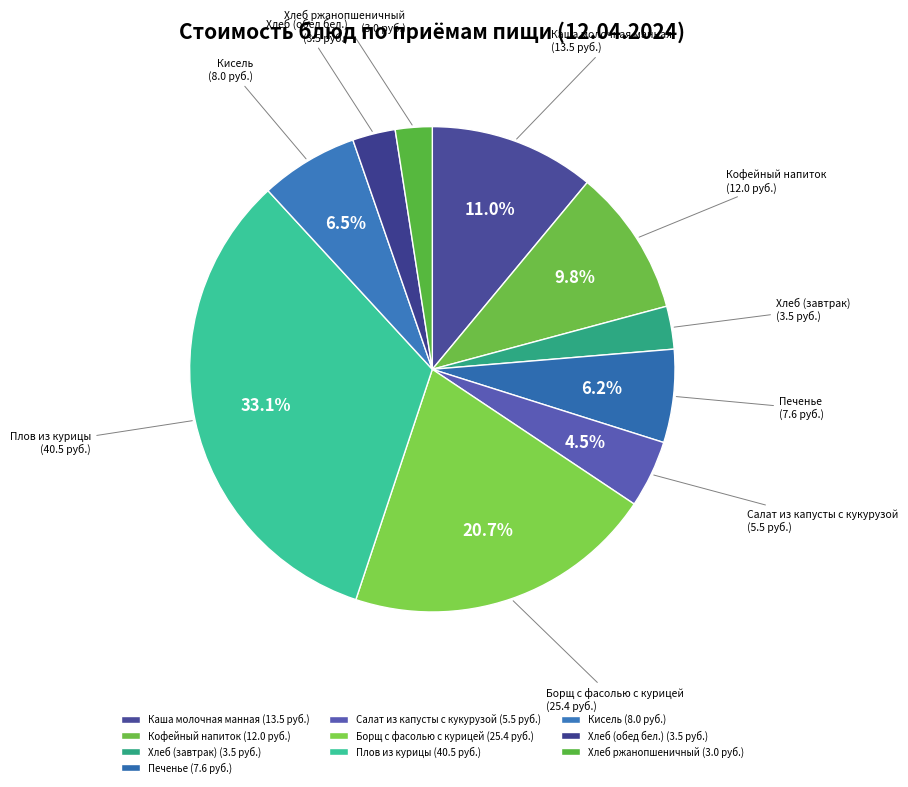

Approximately how many times larger is the value at Борщ с фасолью с курицей compared to Кофейный напиток?

2.1